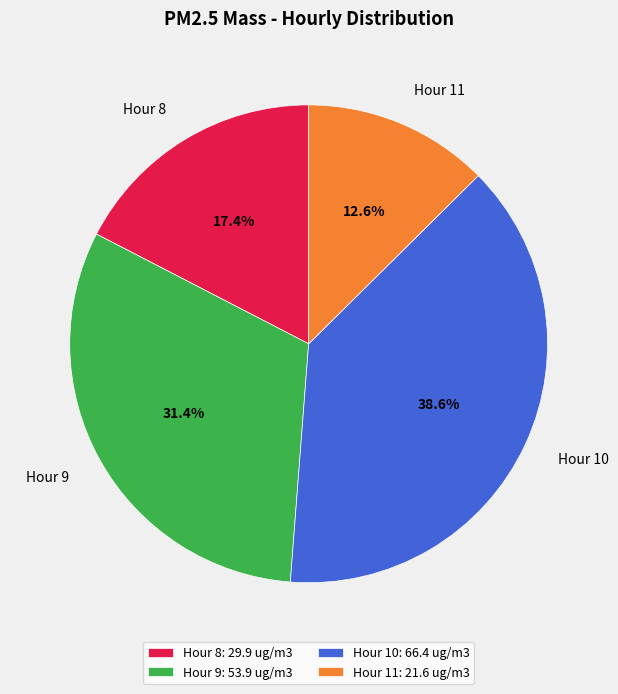

To the nearest percent, what is the average slice percentage?

25%